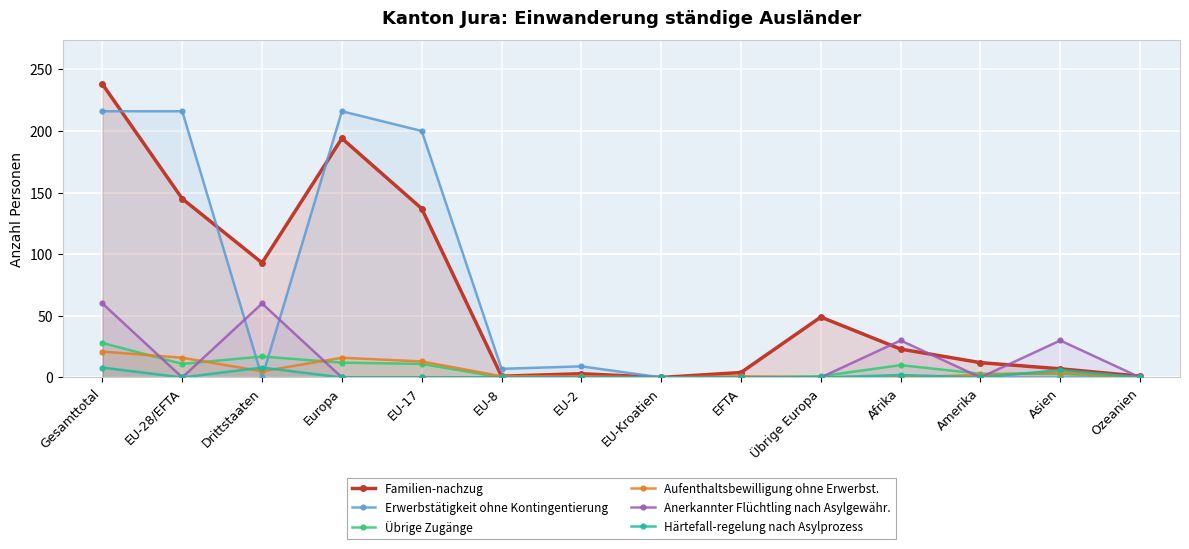

How many values in Aufenthaltsbewilligung ohne Erwerbst. are above zero?

10